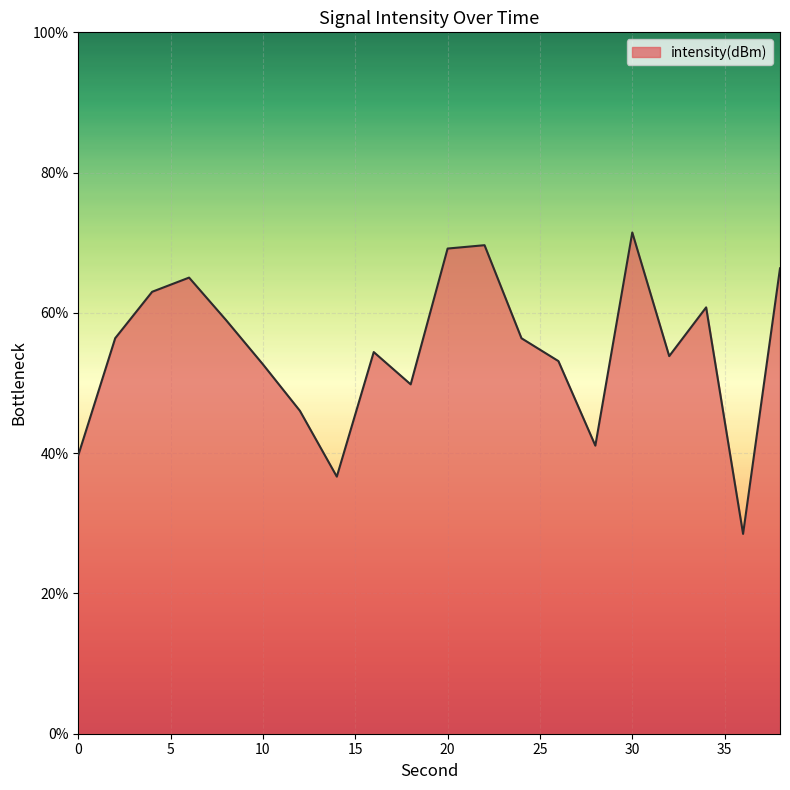

What is the minimum value shown in the chart?

28.5